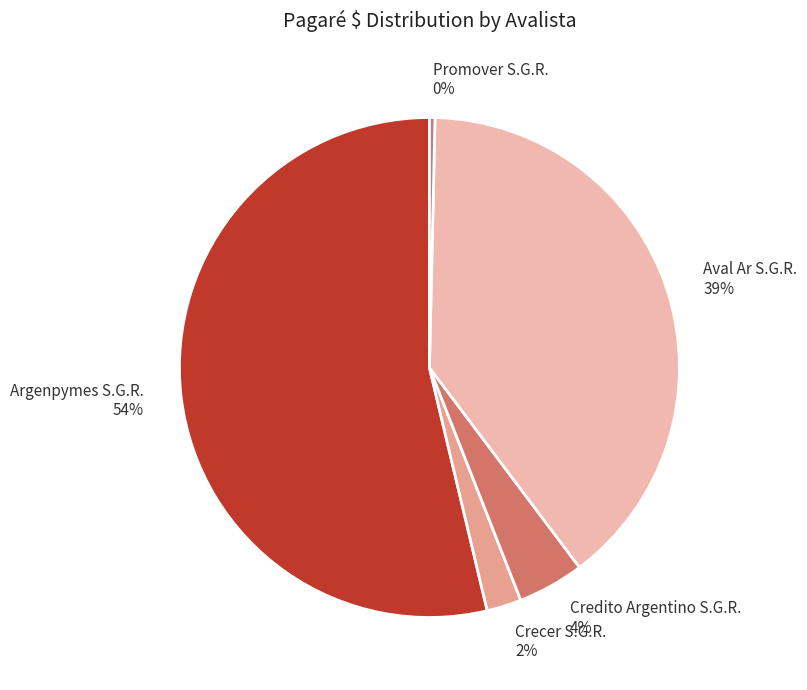

Is Argenpymes S.G.R. the majority of the pie?

Yes